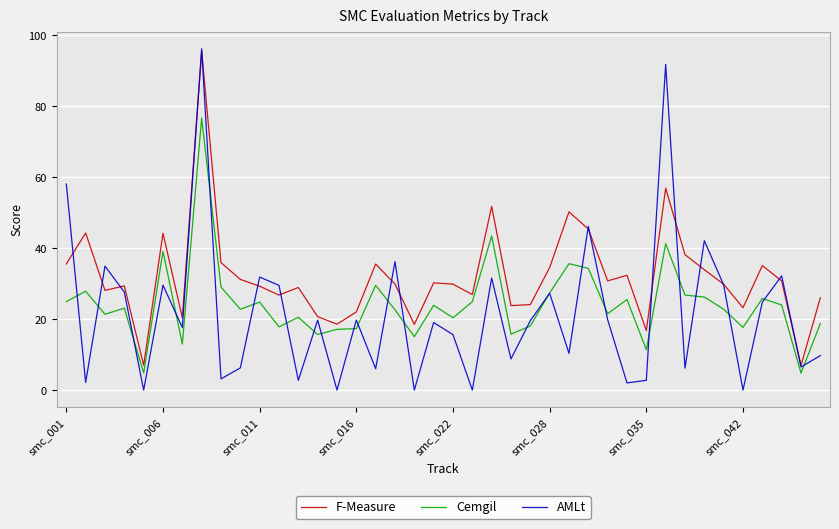

Which series has the largest total across all categories?

F-Measure